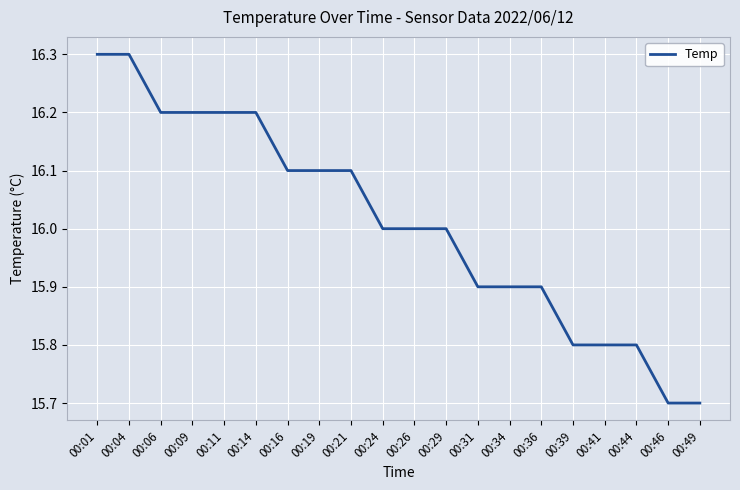

What is the maximum value shown in the chart?

16.3